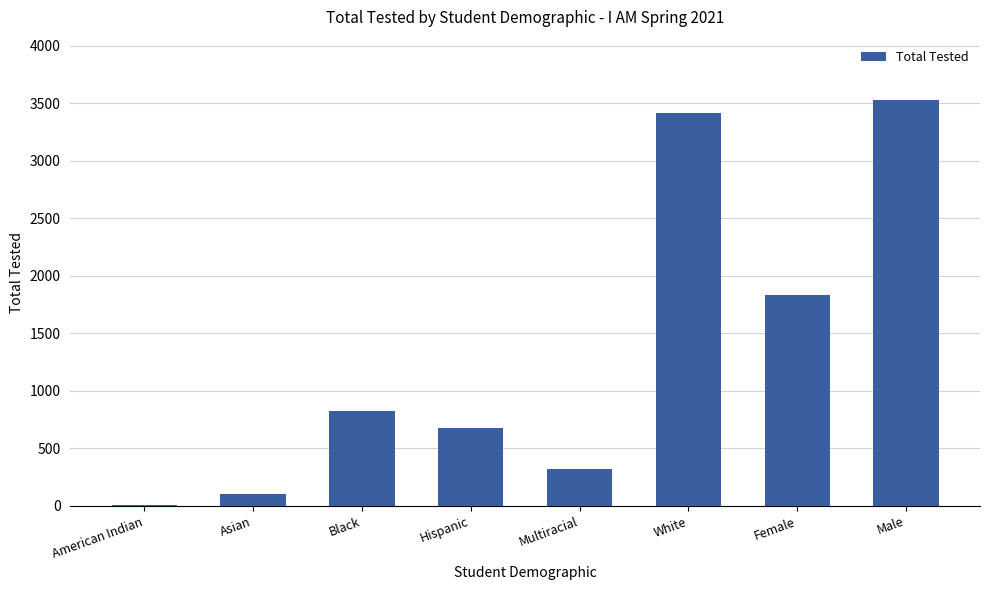

Reading left to right, extract all data points from this chart.

American Indian=10	Asian=104	Black=822	Hispanic=679	Multiracial=323	White=3416	Female=1834	Male=3526